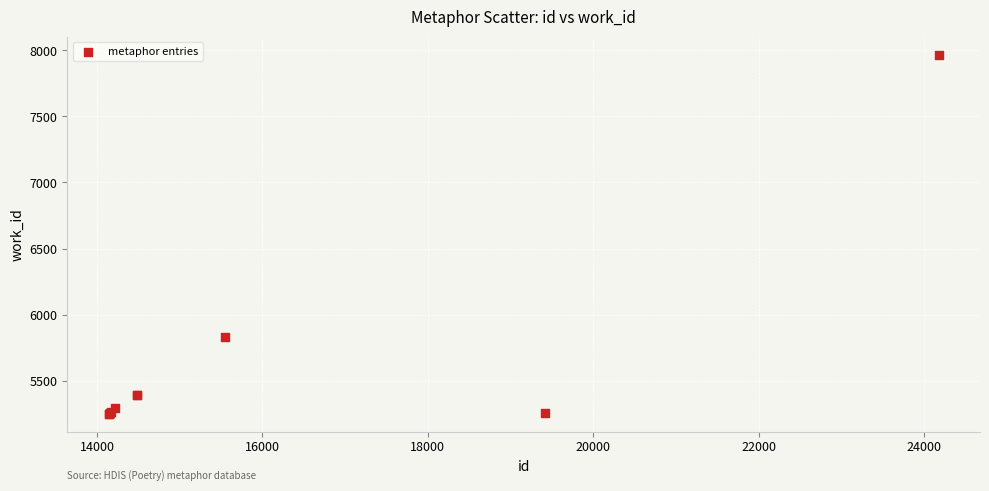

What Y value in the scatter plot is closest to 6609?

5828